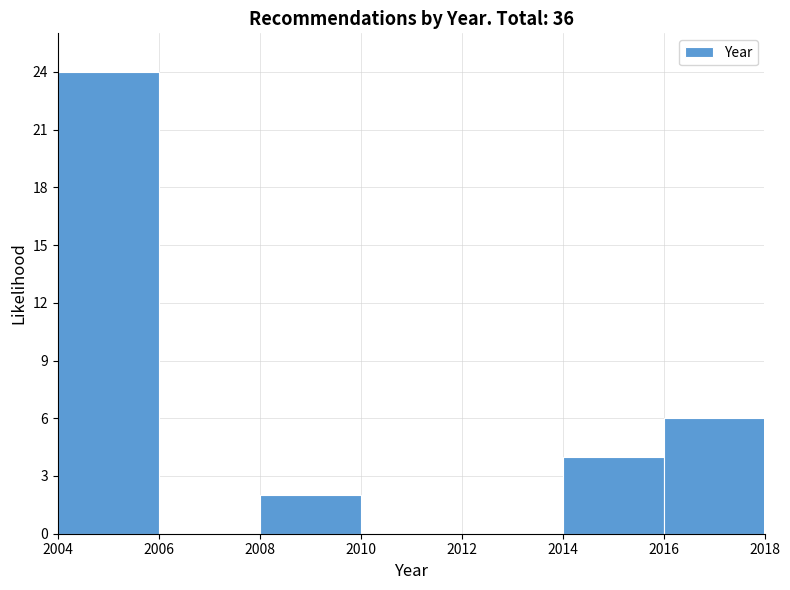

How tall is the bar that spans 2004 to 2006 on the x-axis? The values are not printed on the chart, so give them approximately, as read against the axis.

24